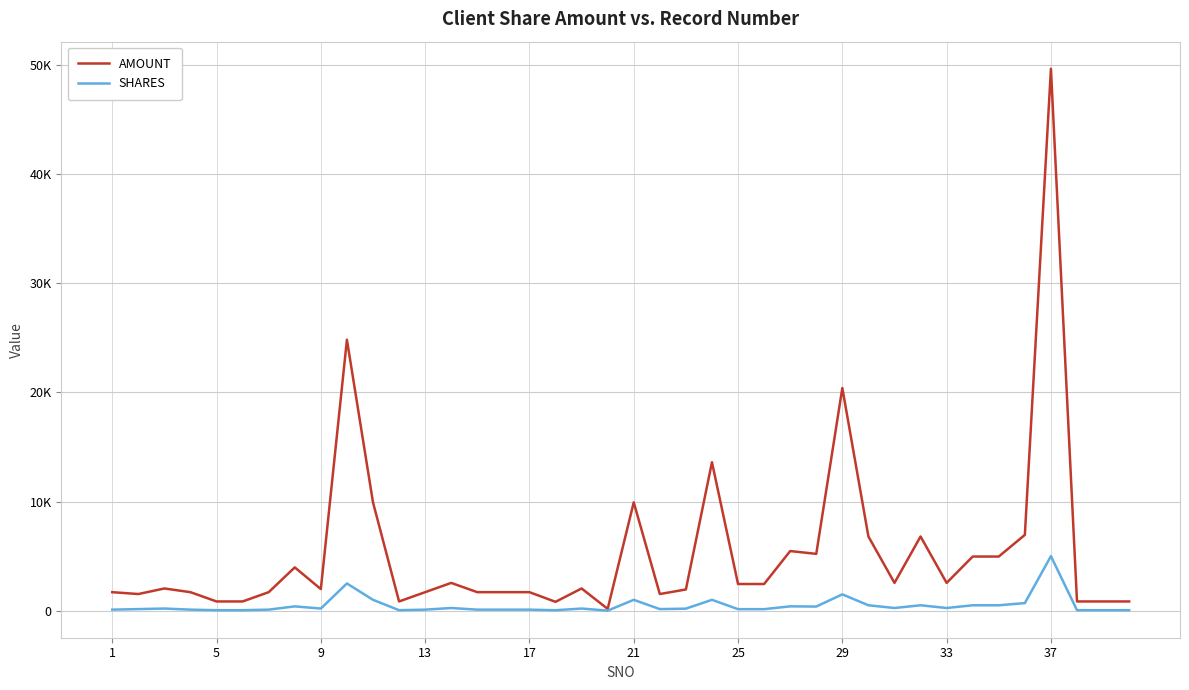

True or false: SHARES and AMOUNT intersect in this chart.

False